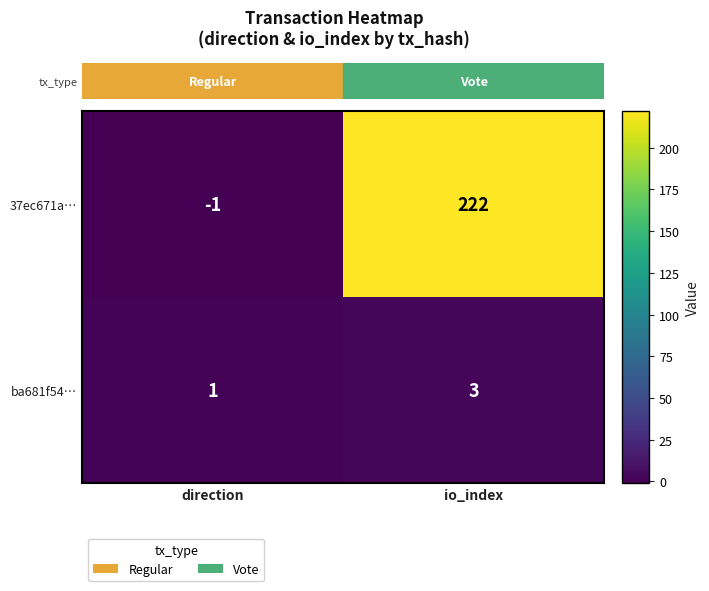

Reading left to right, extract all data points from this chart.

37ec671a…: -1	222
ba681f54…: 1	3